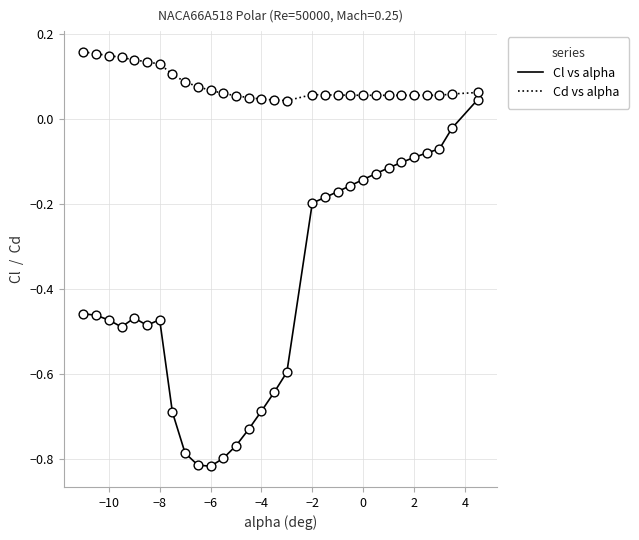

Which series has the widest spread of values?

Cl vs alpha